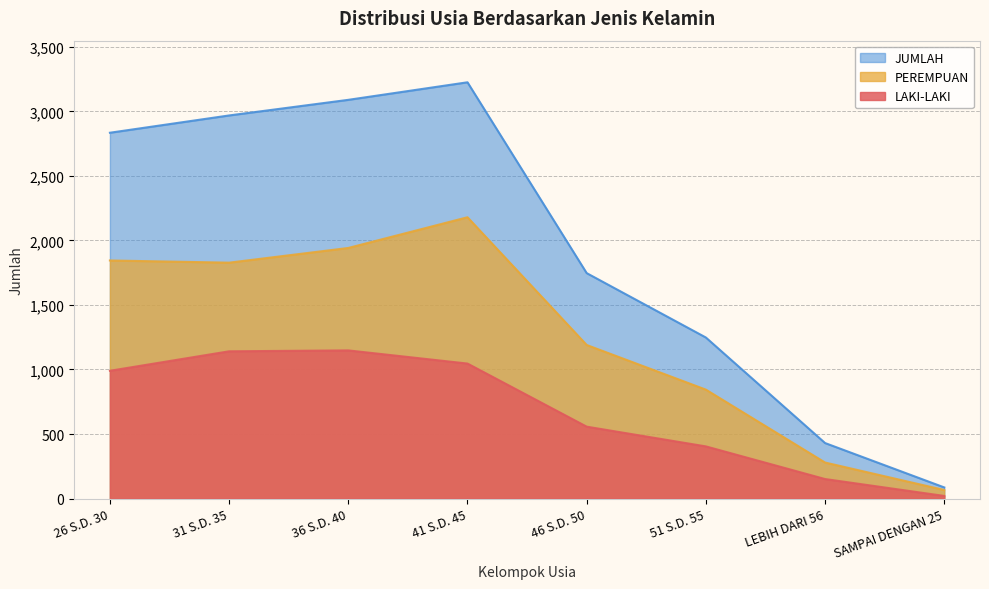

Where does the JUMLAH series first go above 2835?

31 S.D. 35